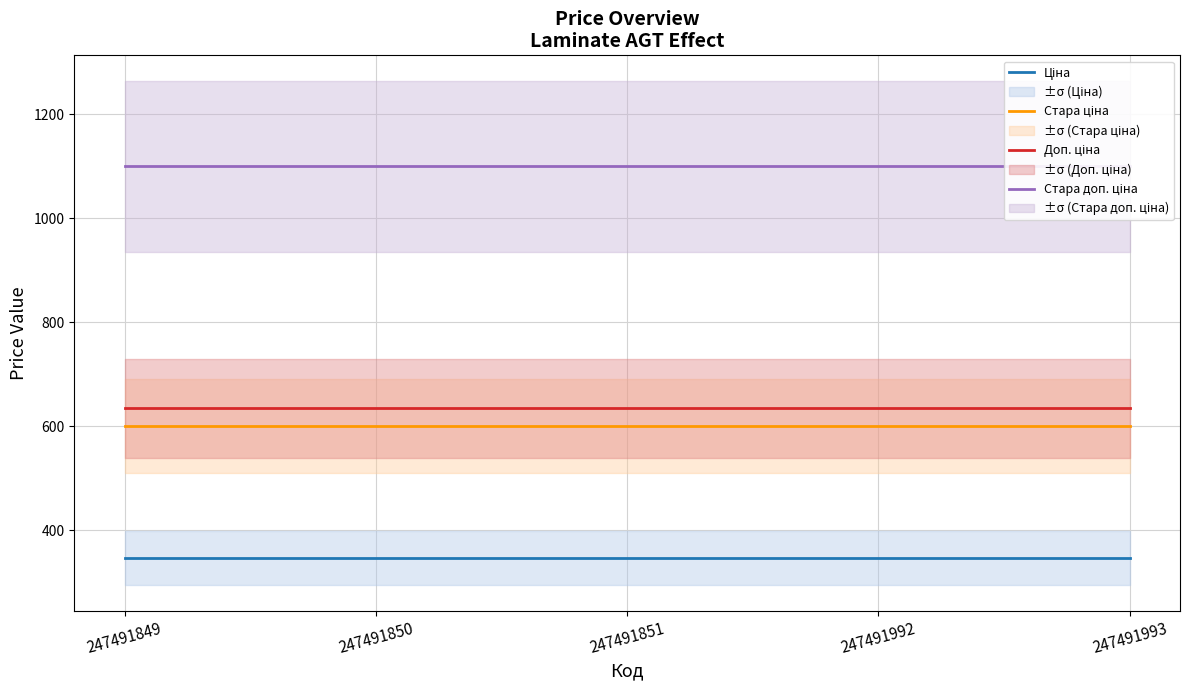

How many distinct data groups are displayed?

4